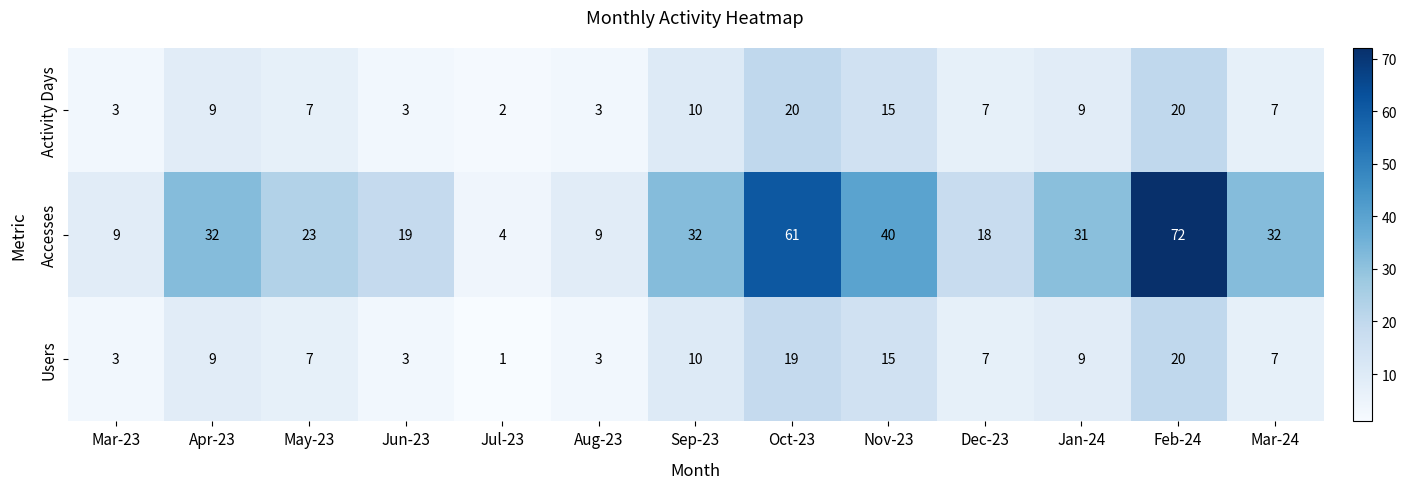

What is the difference between the Accesses values at May-23 and Feb-24?

49